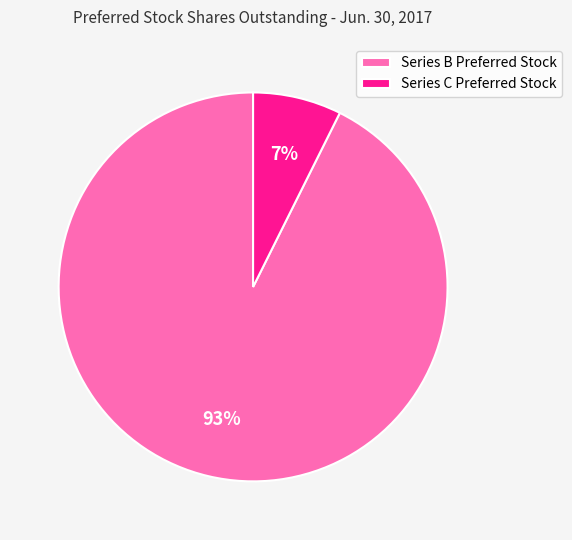

What is the smallest slice in the pie chart?

Series C Preferred Stock